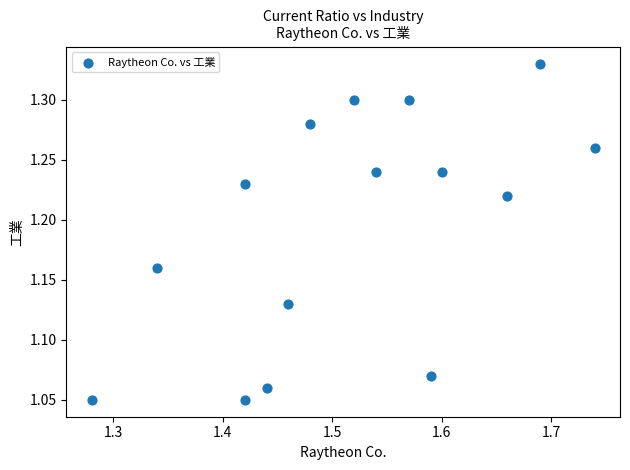

What is the range of Y values (max minus min)?

0.3